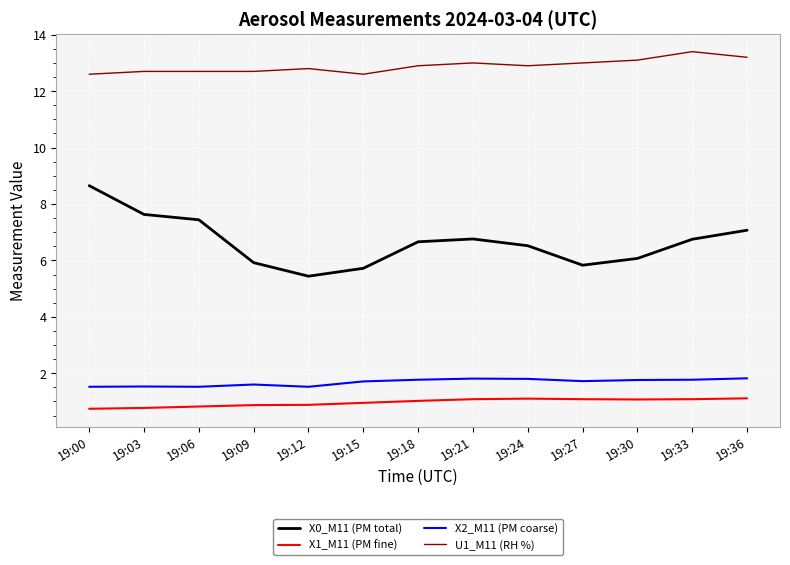

How many categories are shown in the chart?

13